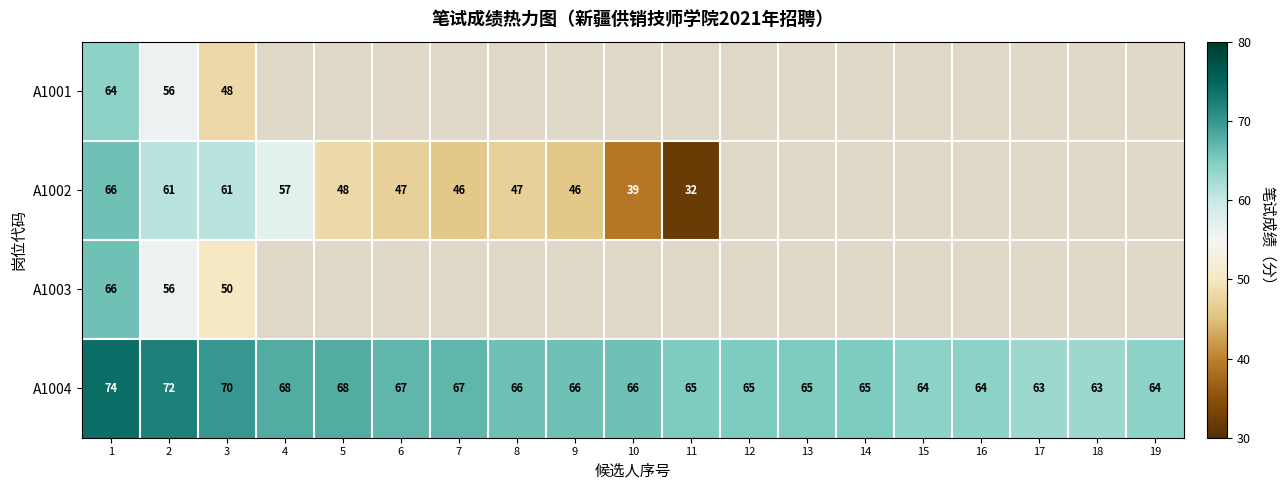

What is the difference between the maximum and minimum values in the A1004 series?

11